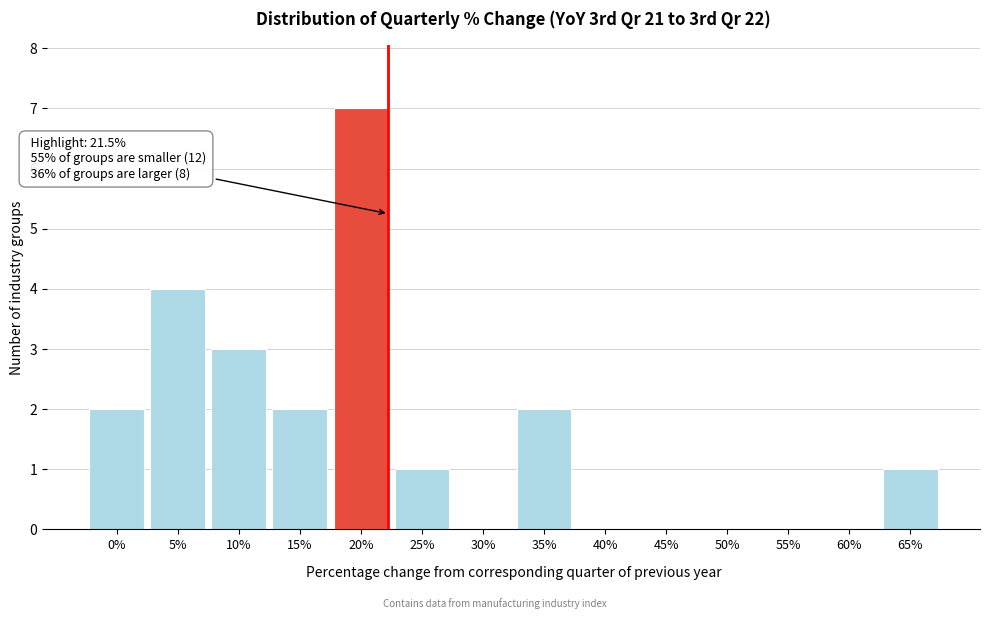

Reading left to right, extract all data points from this chart.

0%=2	5%=4	10%=3	15%=2	20%=7	25%=1	30%=0	35%=2	40%=0	45%=0	50%=0	55%=0	60%=0	65%=1